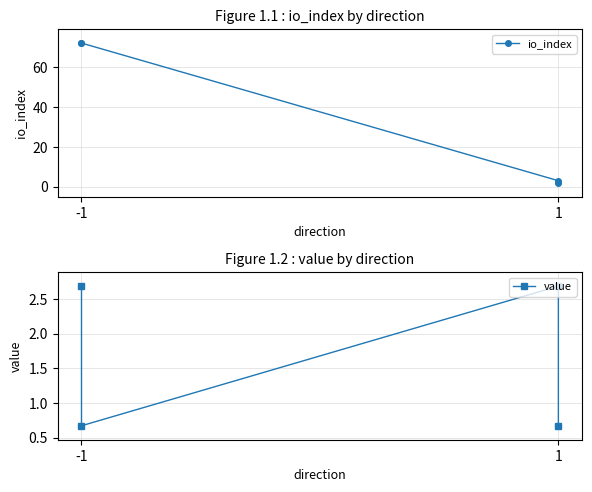

True or false: value has more than 2 points higher than both neighbors.

False